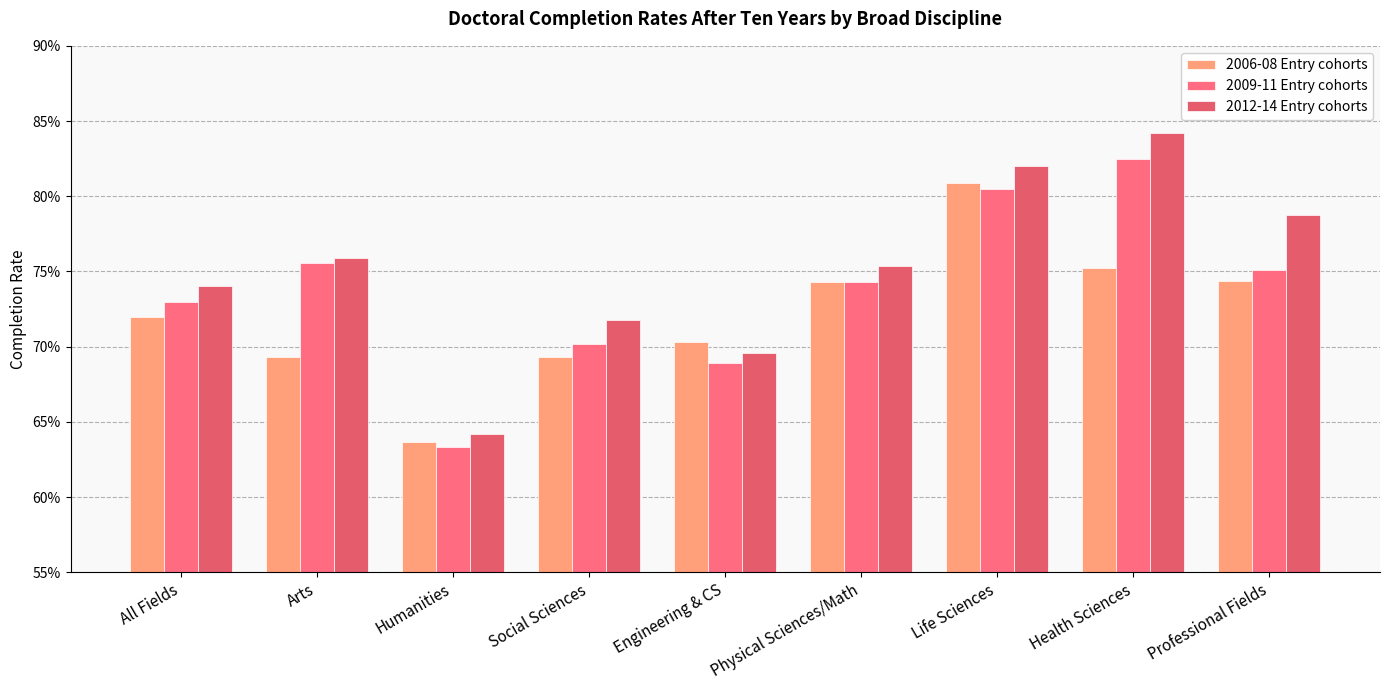

What is the value of the 2012-14 Entry cohorts bar at the 1st from the left?

0.7